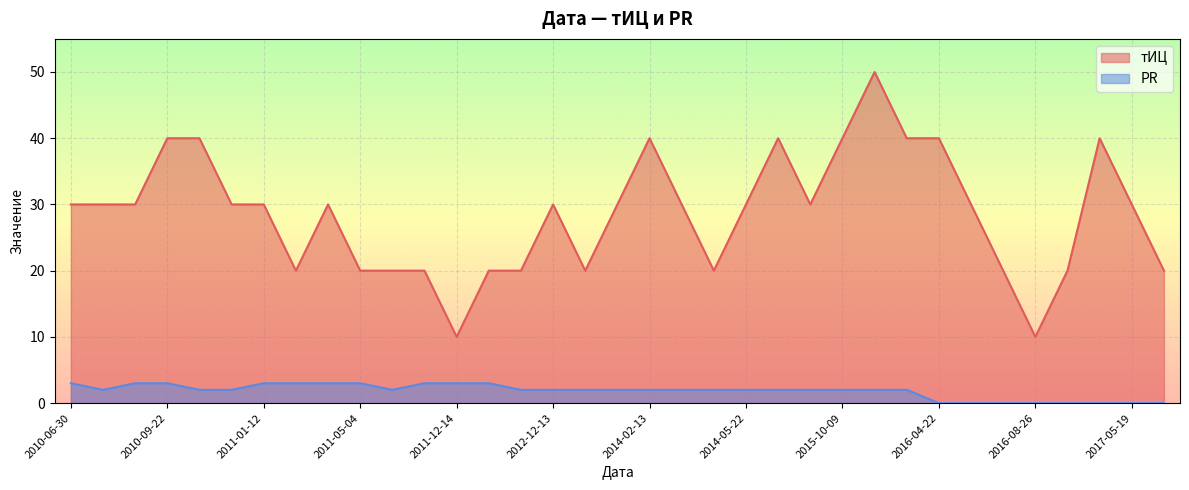

Is it true that PR equals 1 at 2011-04-13?

False